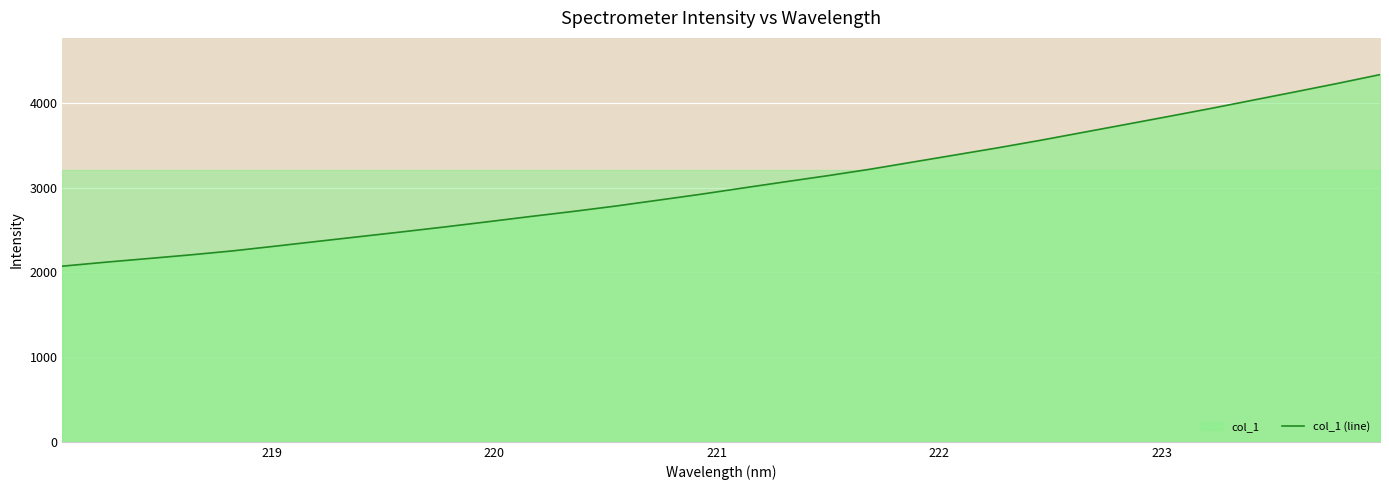

How many series are shown in this chart?

1